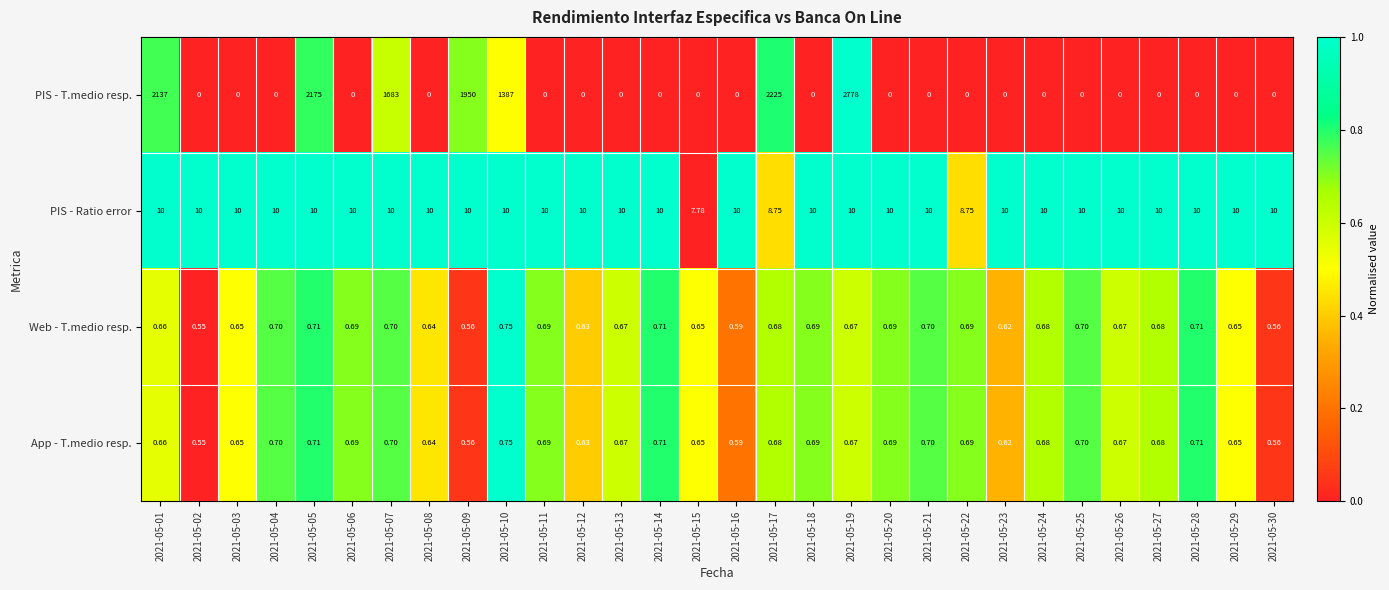

Between 2021-05-09 and 2021-05-17, which series saw the biggest shift?

PIS - T.medio resp.